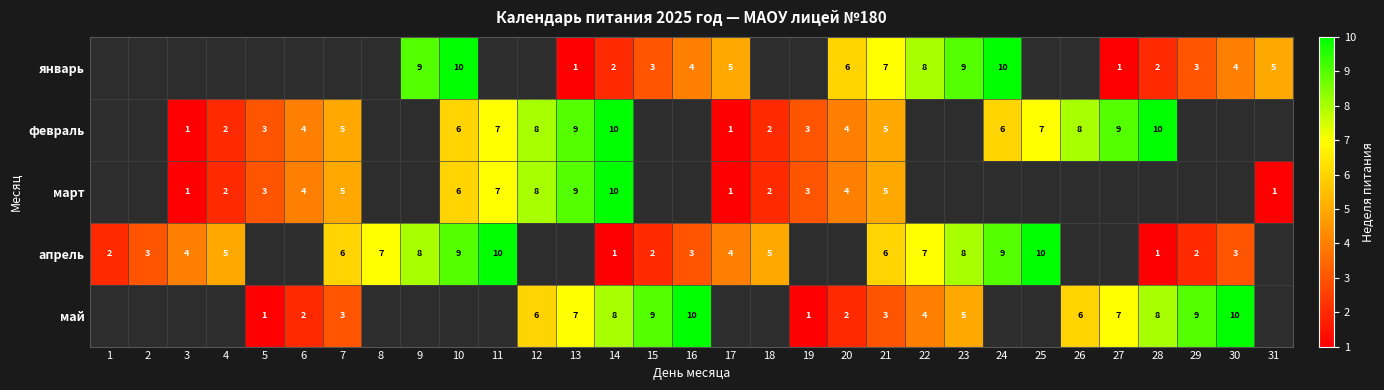

The февраль series shows 1.4 at 5. True or false?

False